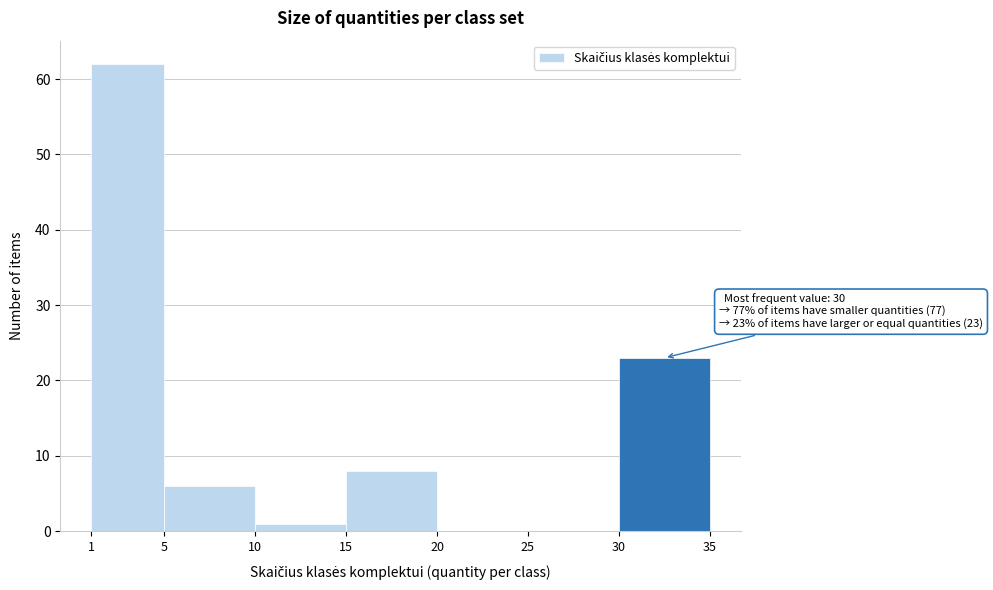

Over which range of the x-axis is the bar tallest?

1 to 5